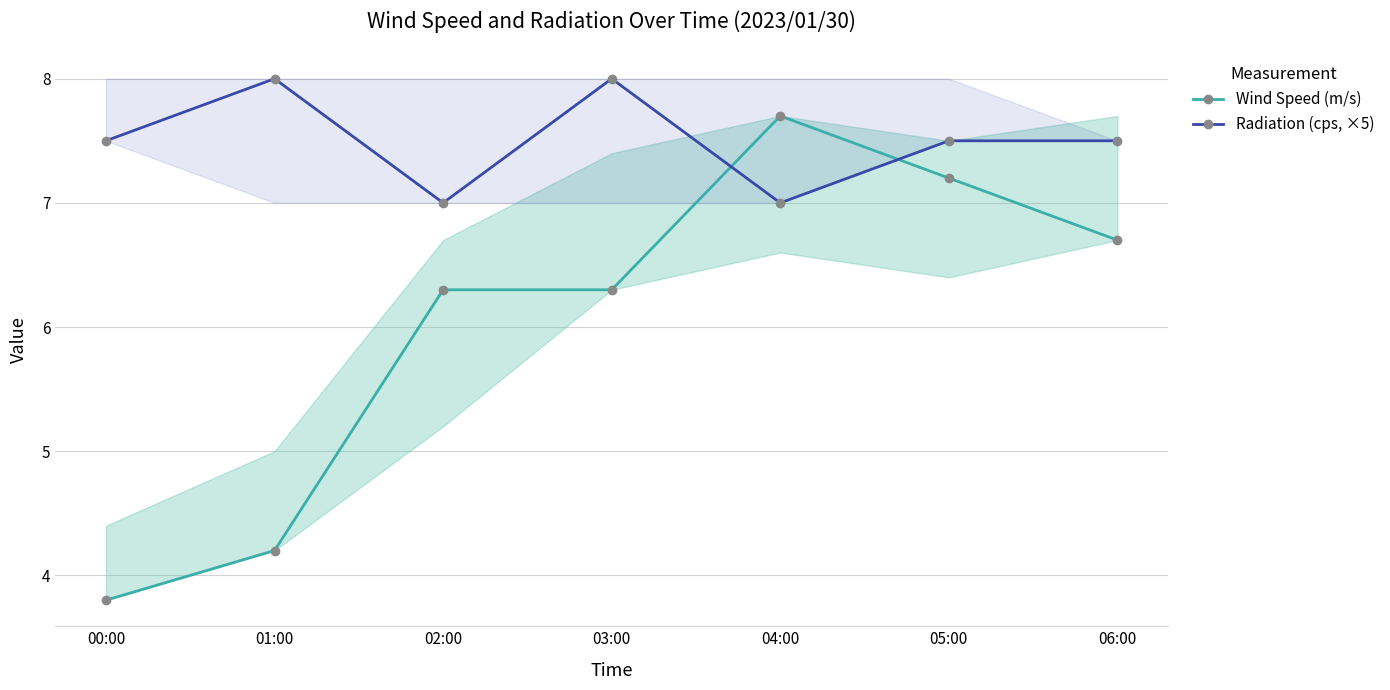

Rank the categories by Radiation (cps, ×5) value from lowest to highest.

02:00, 04:00, 00:00, 05:00, 06:00, 01:00, 03:00